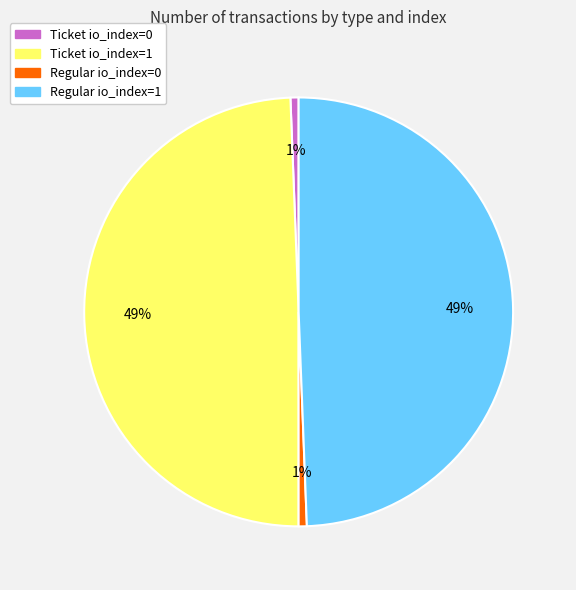

True or false: Ticket io_index=1 accounts for 49% of the total.

True